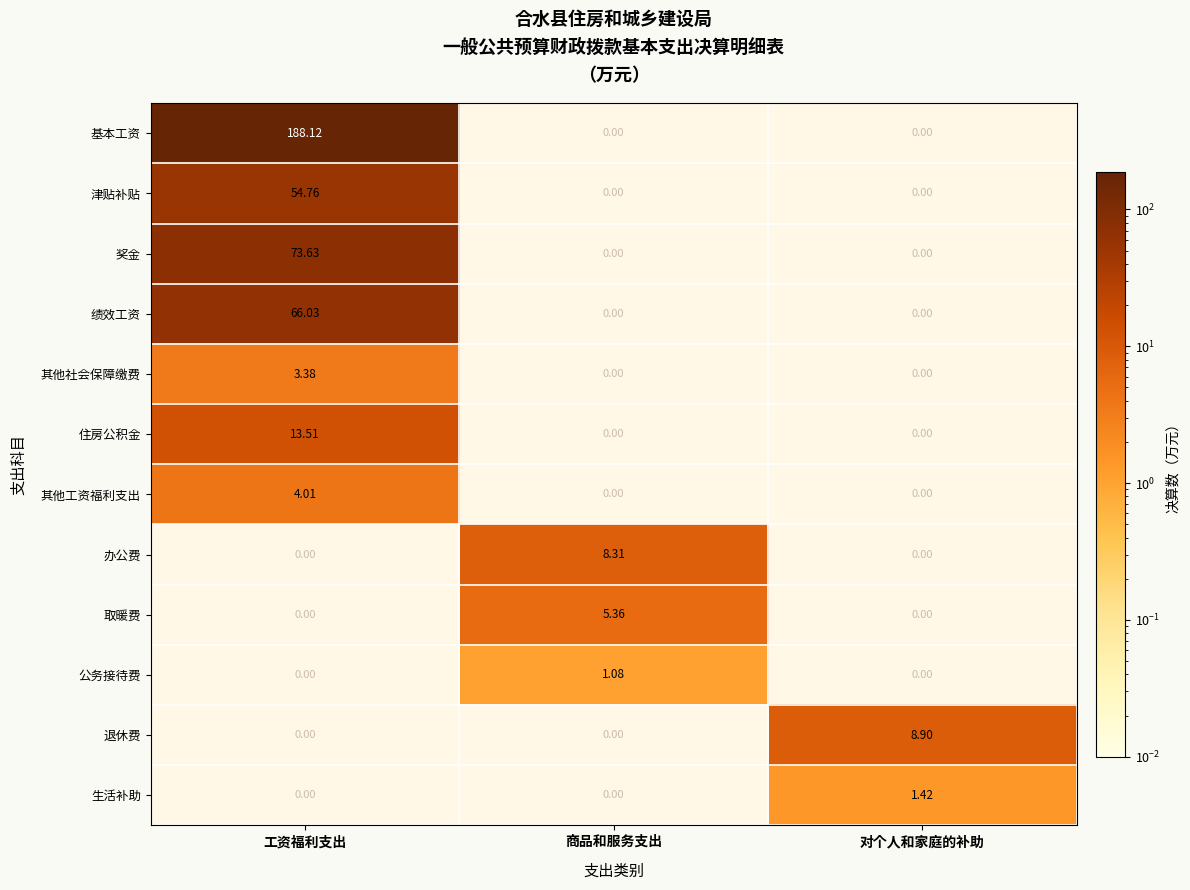

The 生活补助 series shows 1.4 at 对个人和家庭的补助. True or false?

True